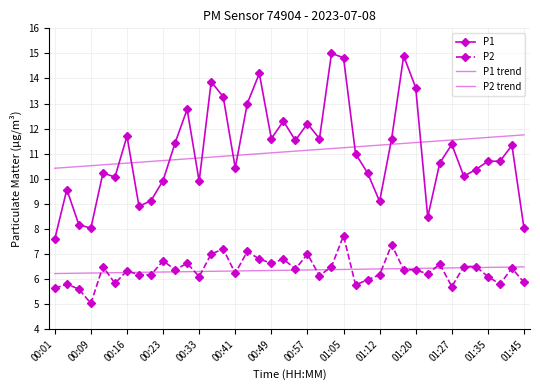

At which label does P2 trend reach its minimum?

00:01